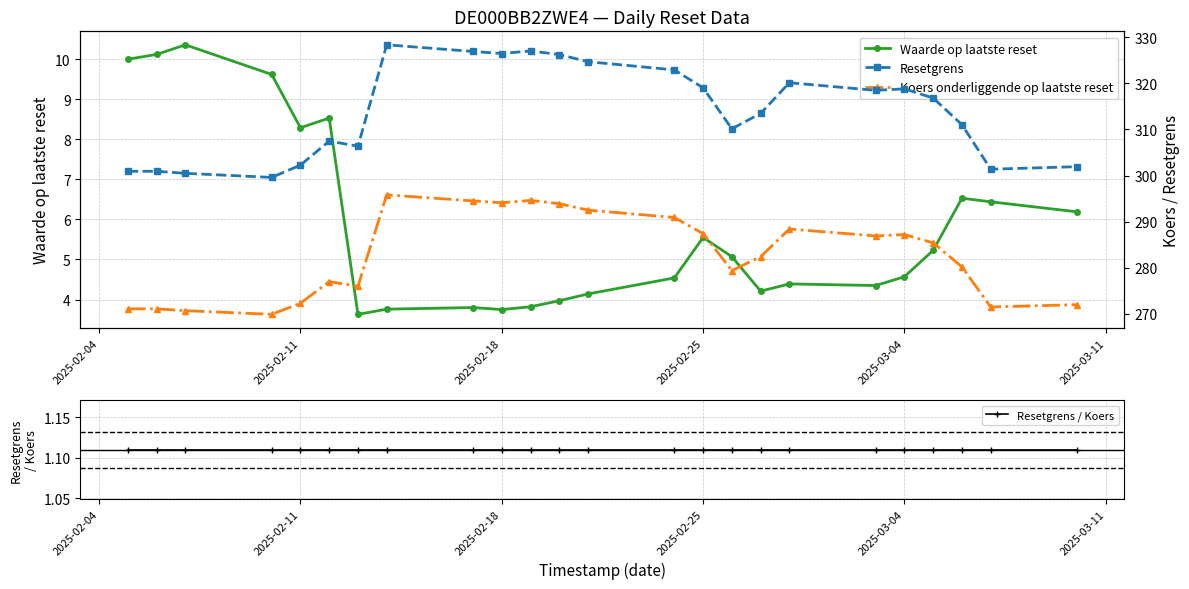

What is the maximum value for Waarde op laatste reset?

10.4